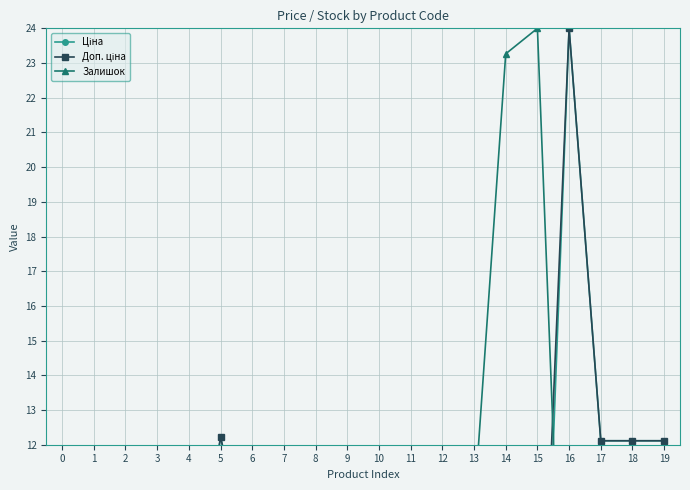

List the series in order of their peak value, lowest first.

Ціна, Доп. ціна, Залишок